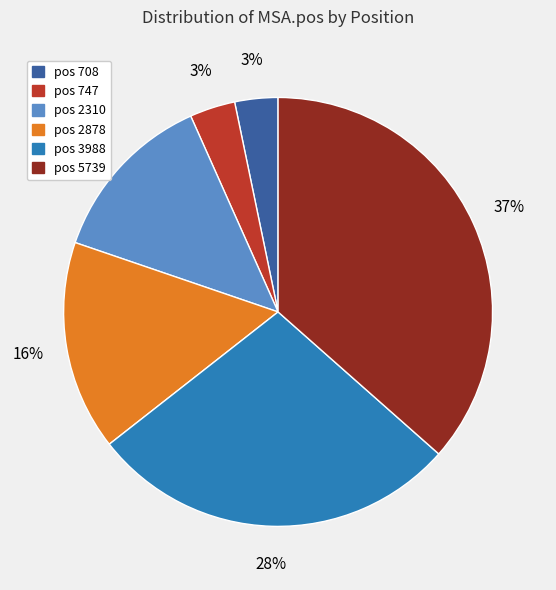

Do pos 2878 and pos 708 together represent more than half of the pie?

No